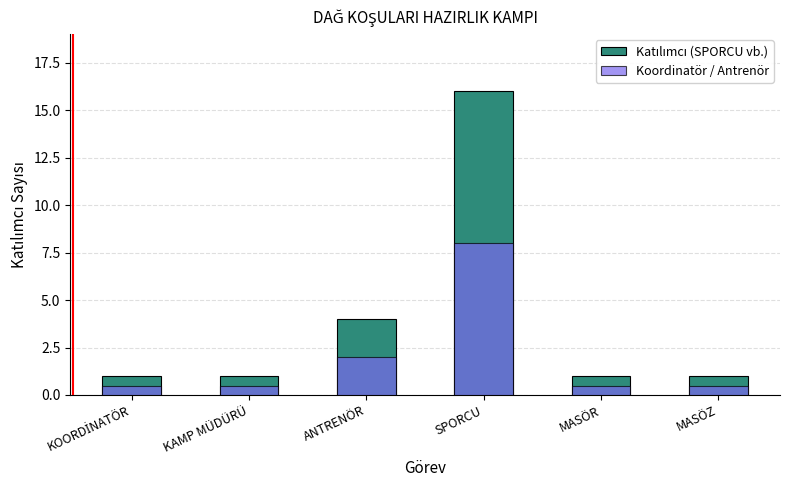

What is the difference between the maximum and minimum values in the Koordinatör / Antrenör series?

7.5